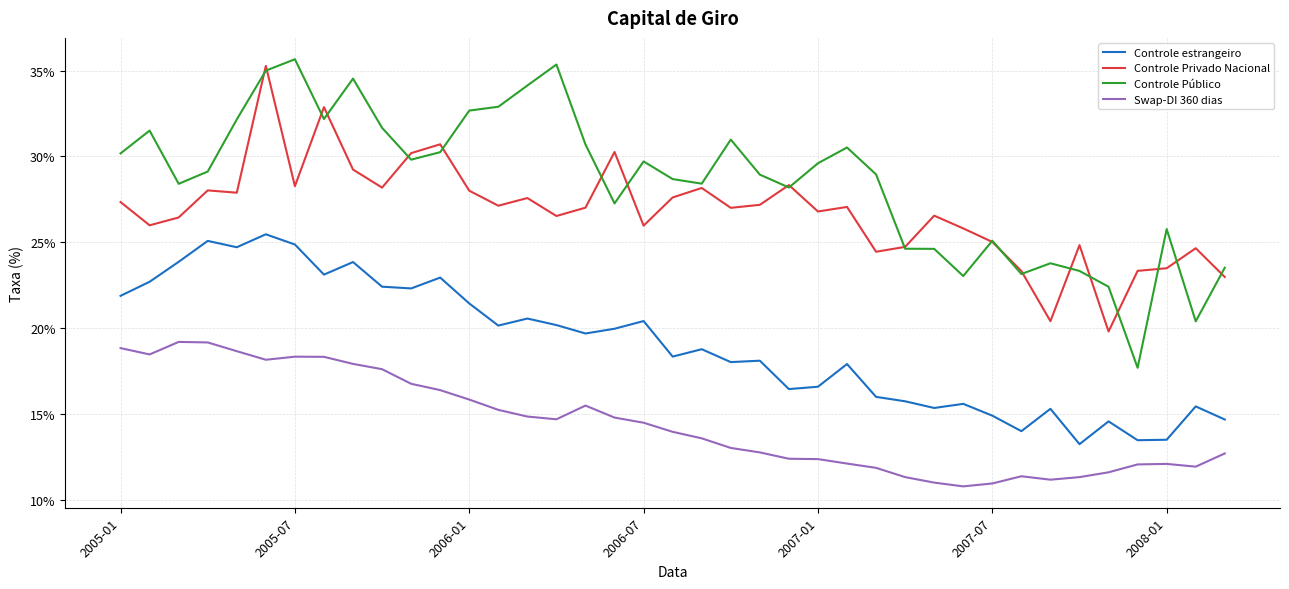

What are all the series names shown in the legend?

Controle estrangeiro, Controle Privado Nacional, Controle Público, Swap-DI 360 dias